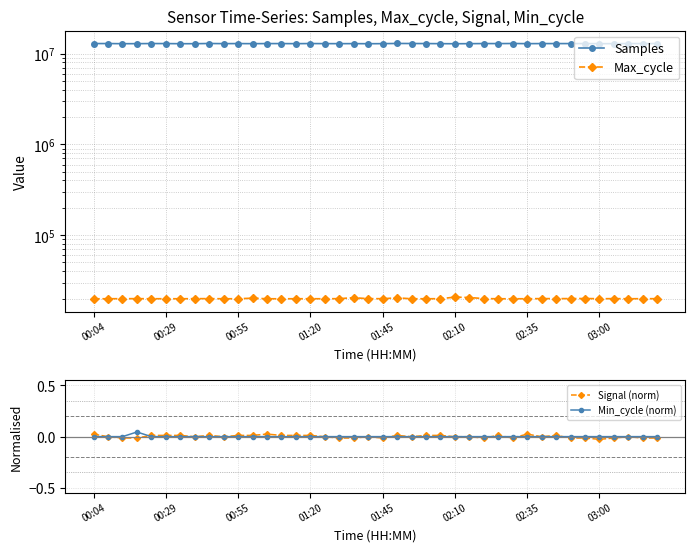

Is it true that Samples equals 12858003.0 at 14?

True